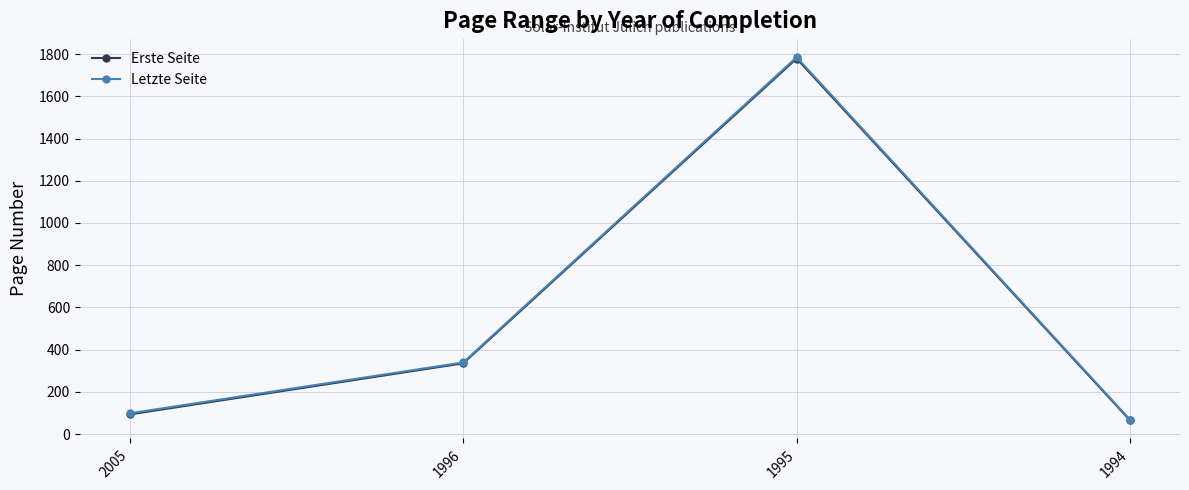

True or false: Letzte Seite has more than 0 points higher than both neighbors.

True